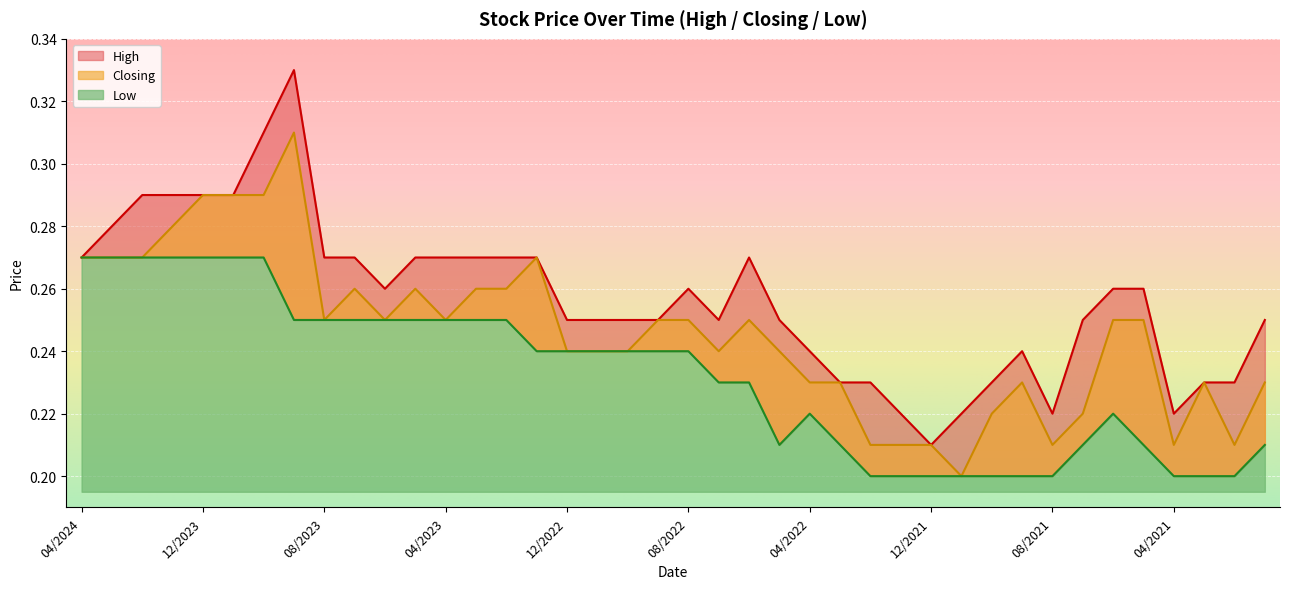

What is the maximum value for Low?

0.3